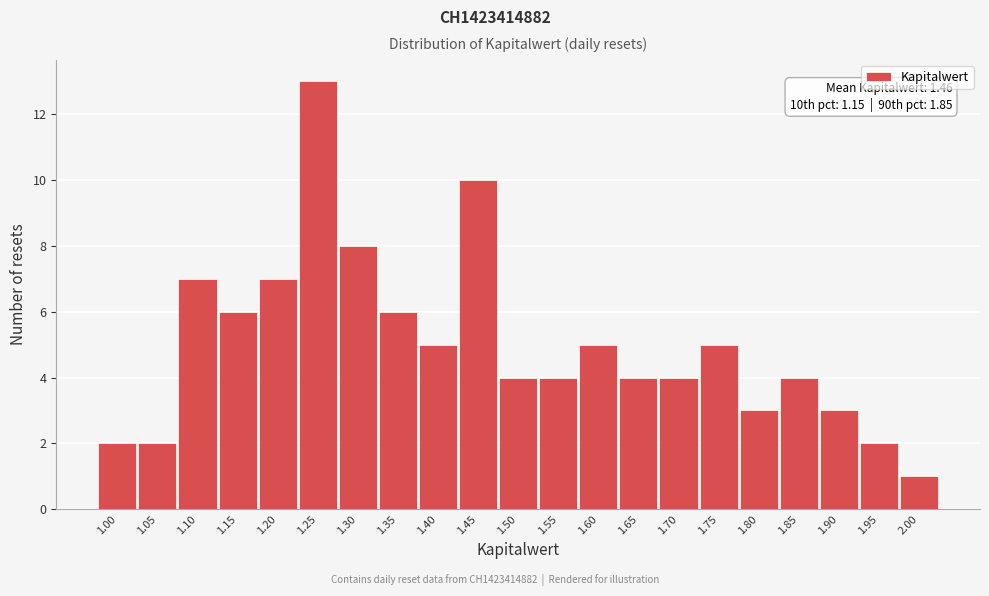

Reading left to right, list all the values displayed in this chart.

2	2	7	6	7	13	8	6	5	10	4	4	5	4	4	5	3	4	3	2	1